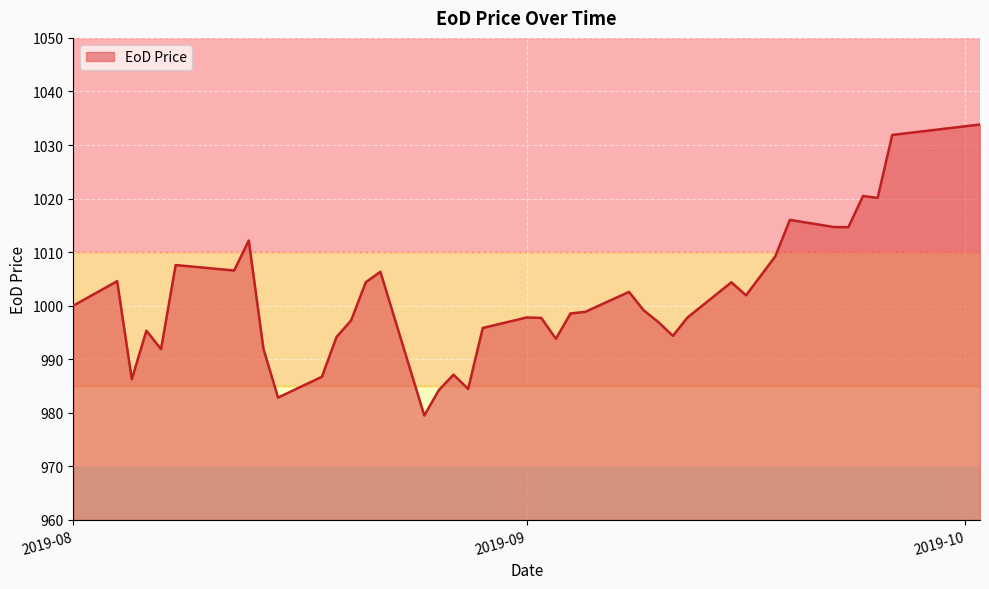

What is the greatest value displayed?

1033.8